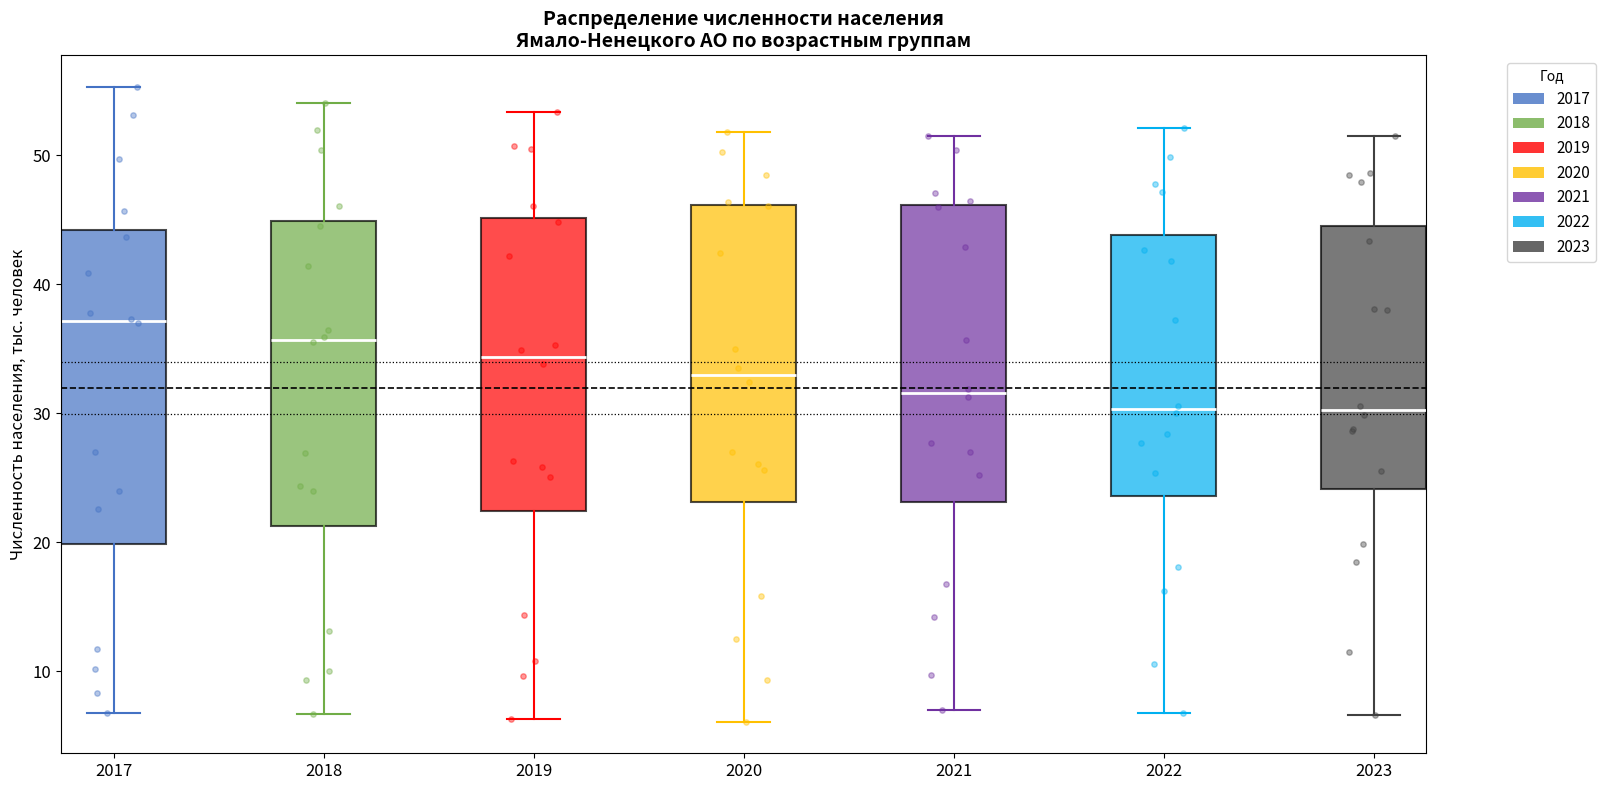

Where is the lower edge of the box at x = 2021 on the y-axis? The values are not printed on the chart, so give them approximately, as read against the axis.

23